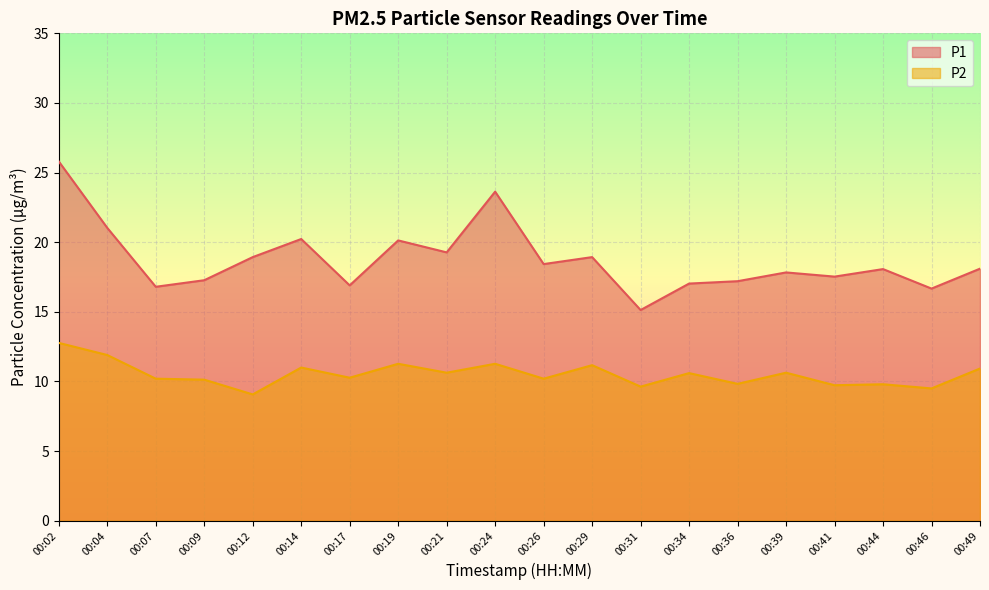

Where is P1 nearest to the value 20?

00:19